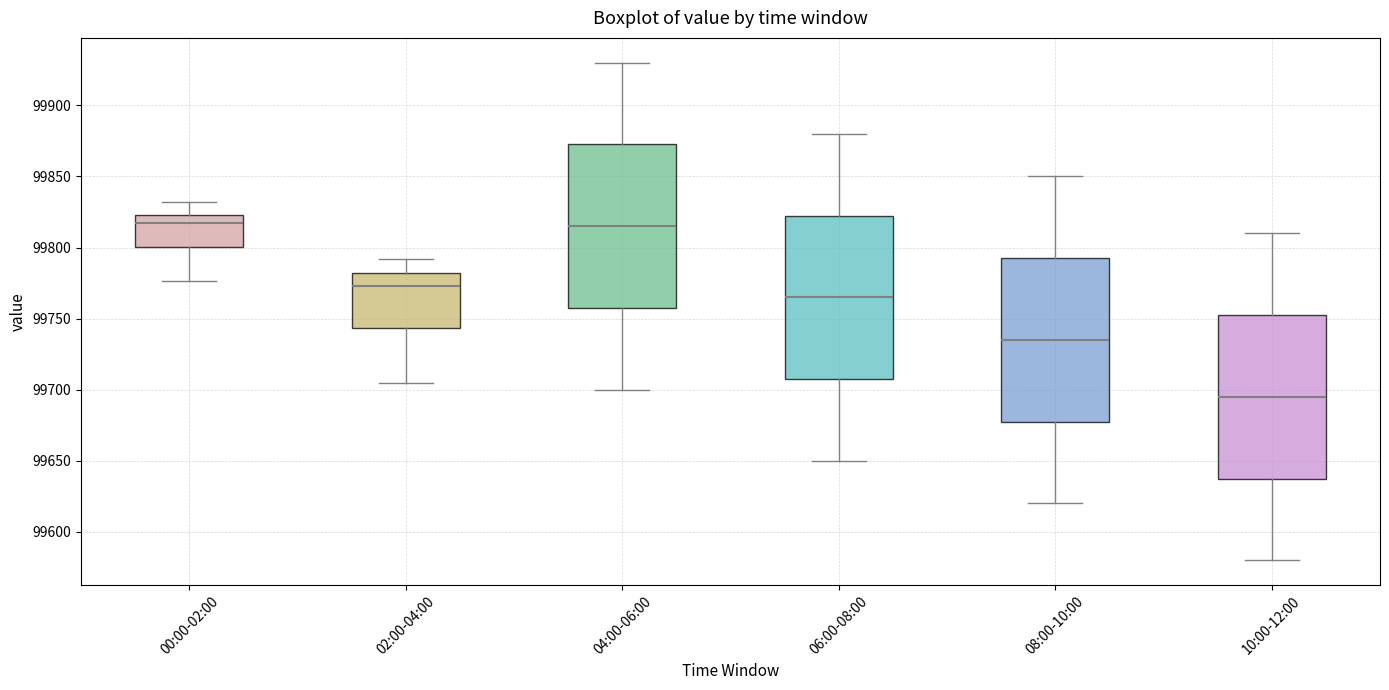

Which box's median line is the lowest?

10:00-12:00